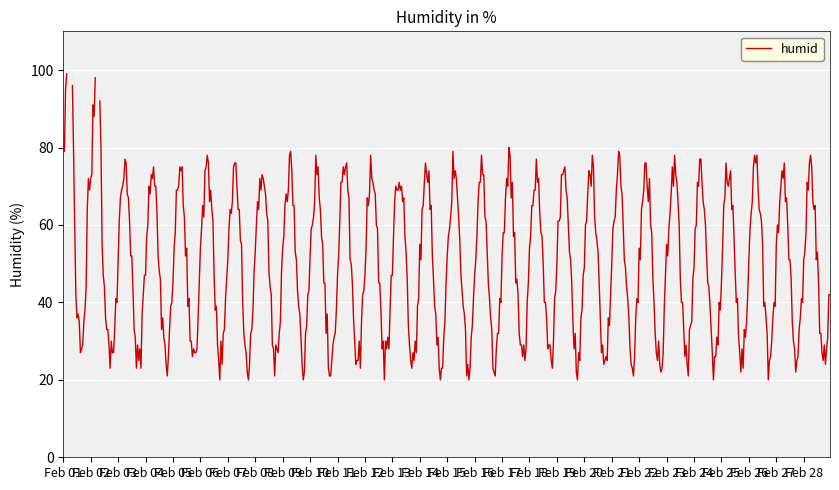

How many lines are shown in the chart?

1